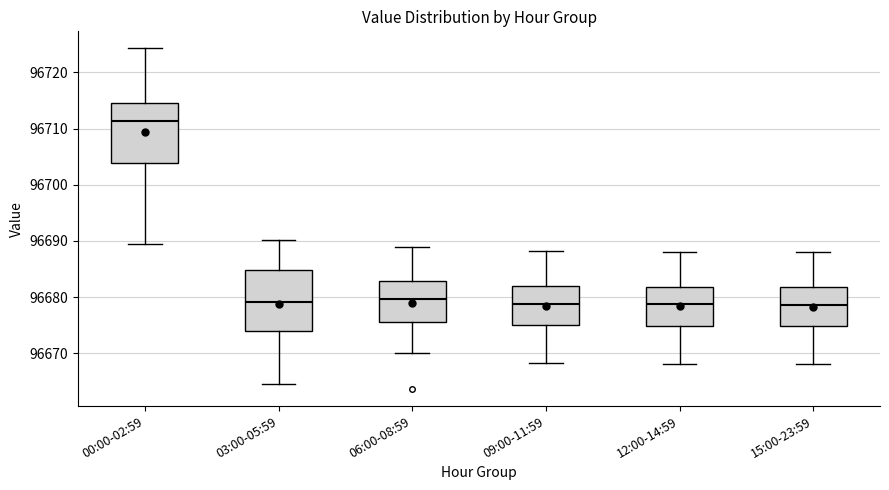

Where is the upper edge of the box for 06:00-08:59 on the y-axis? The values are not printed on the chart, so give them approximately, as read against the axis.

96683